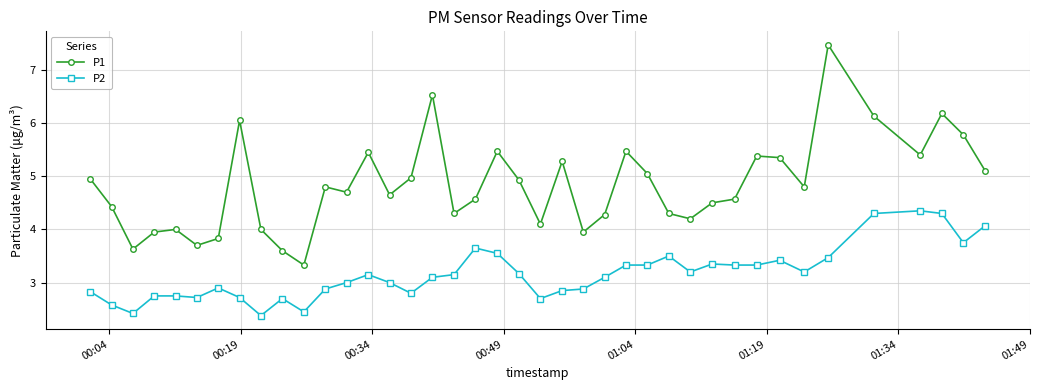

List the series in order of their peak value, lowest first.

P2, P1